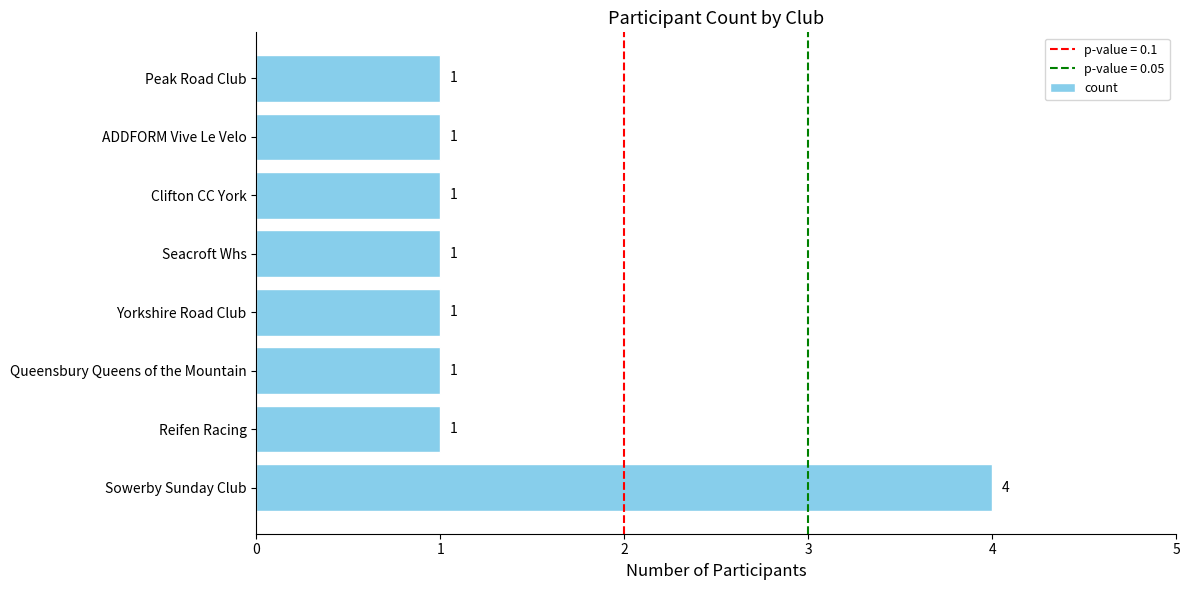

Count the values in the range 1 to 2.

7